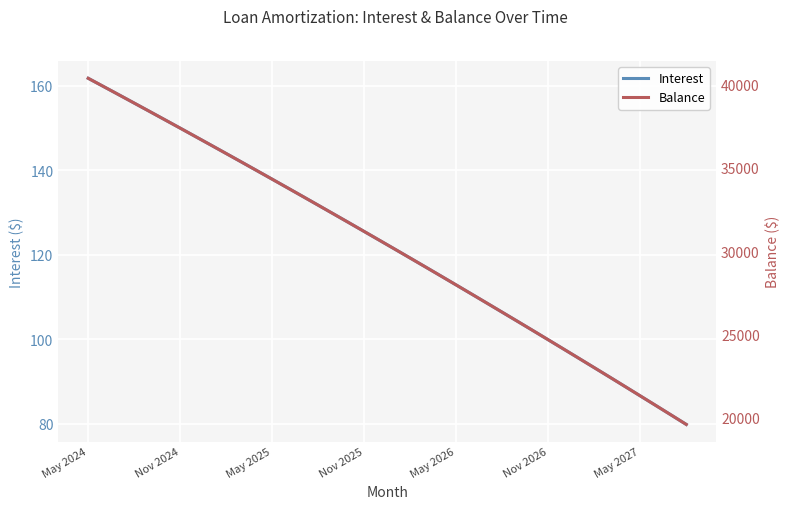

The Interest series shows 150.0 at Nov 2024. True or false?

True